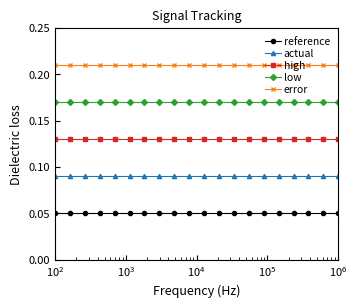

True or false: low and error intersect in this chart.

False